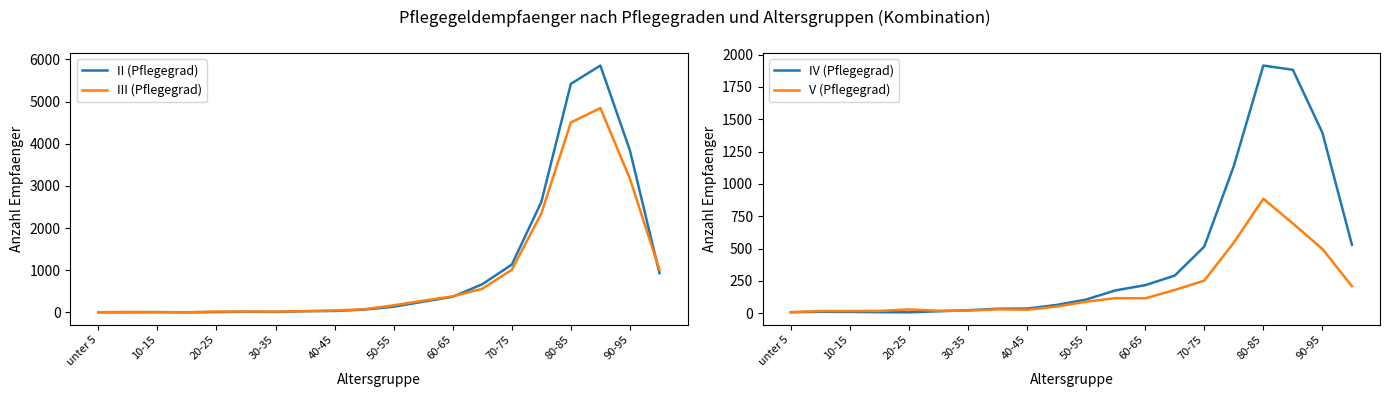

Which category has the highest value in the IV (Pflegegrad) series?

80-85